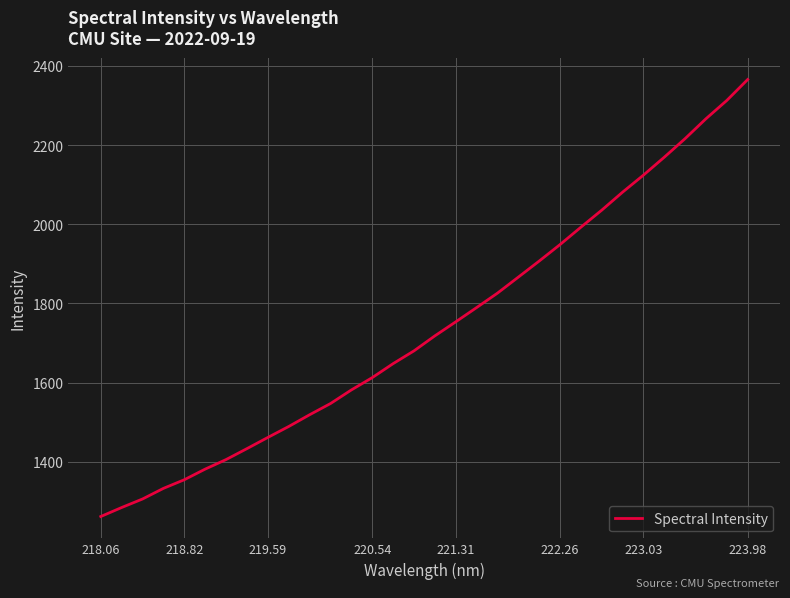

What is the difference between the maximum and minimum values?

1103.7